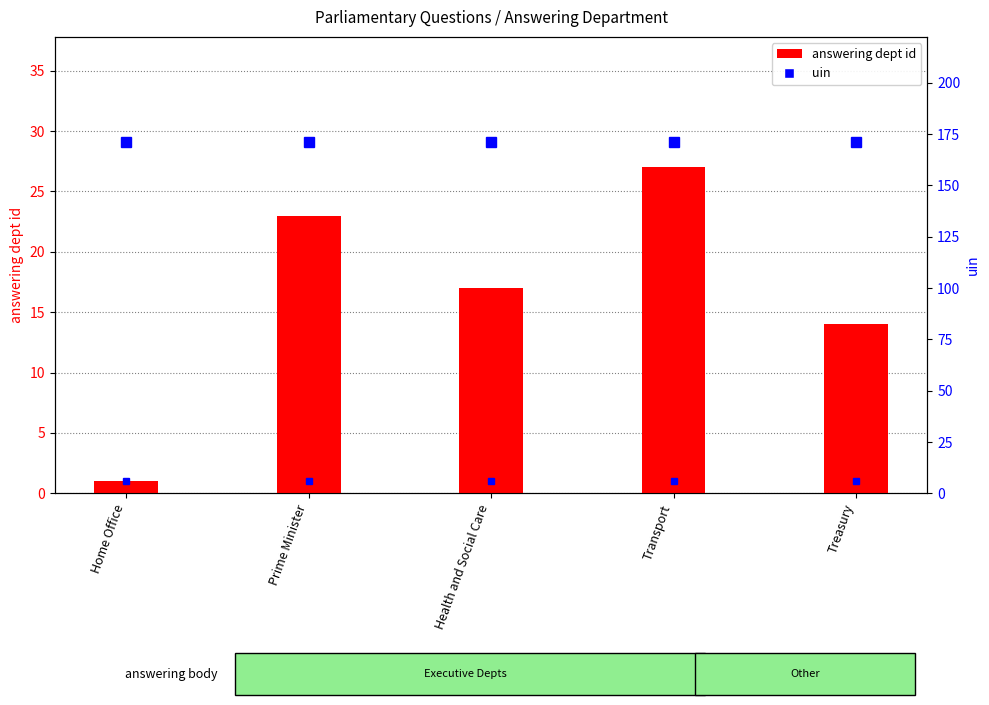

Where is house id nearest to the value 1?

Home Office